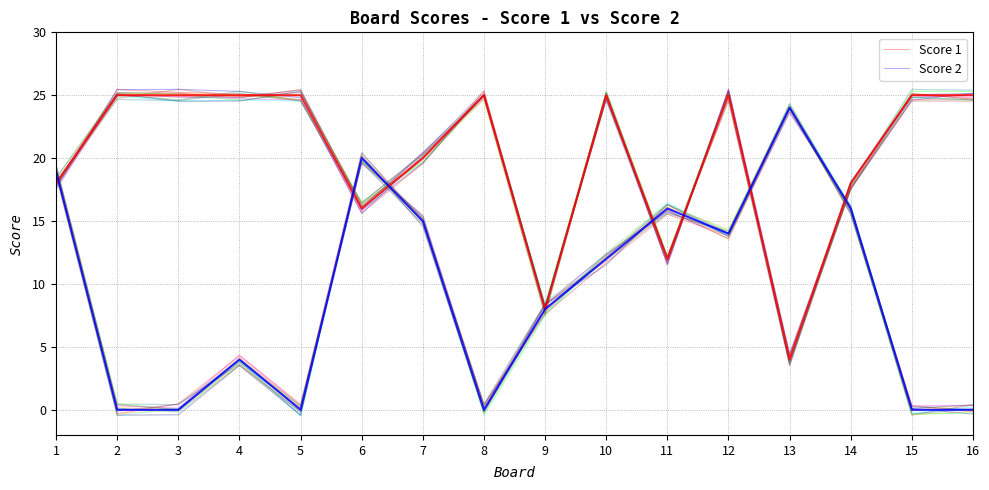

How many data points does each series have?

16